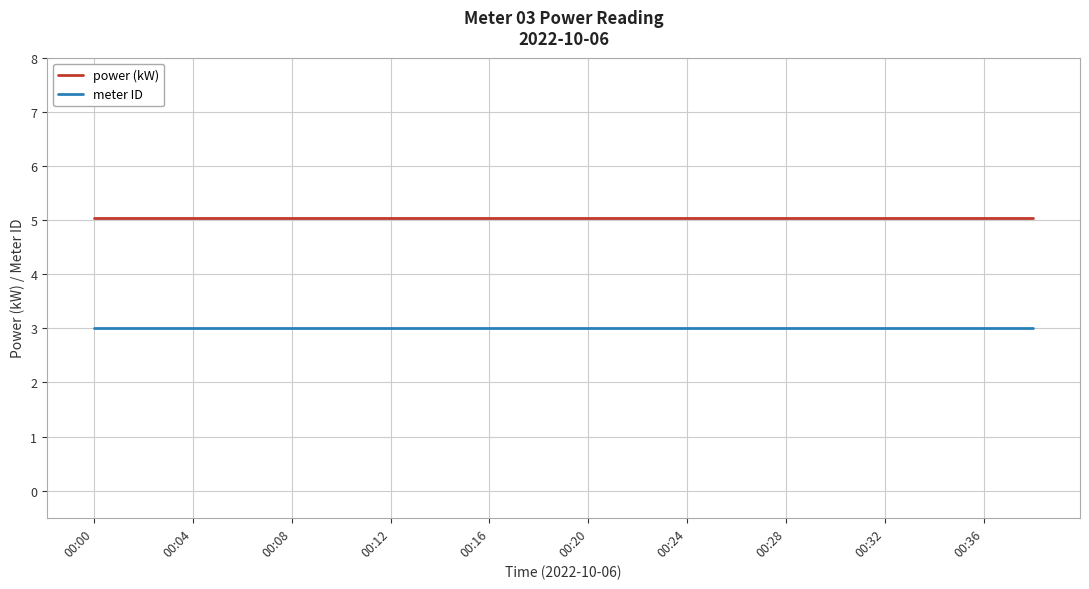

Which series has the largest total across all categories?

power (kW)